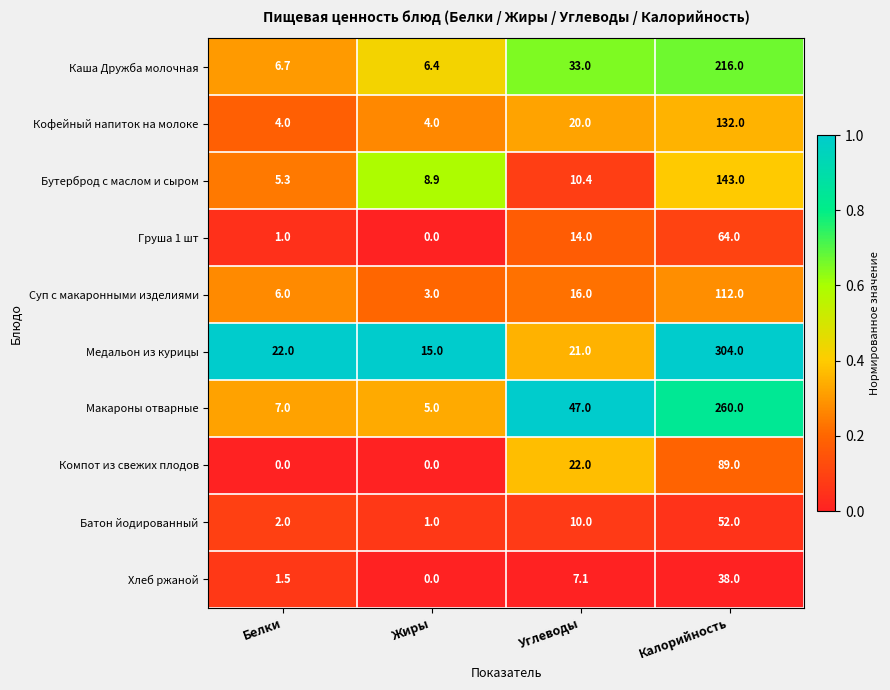

Is it true that Хлеб ржаной equals 7.1 at Углеводы?

True